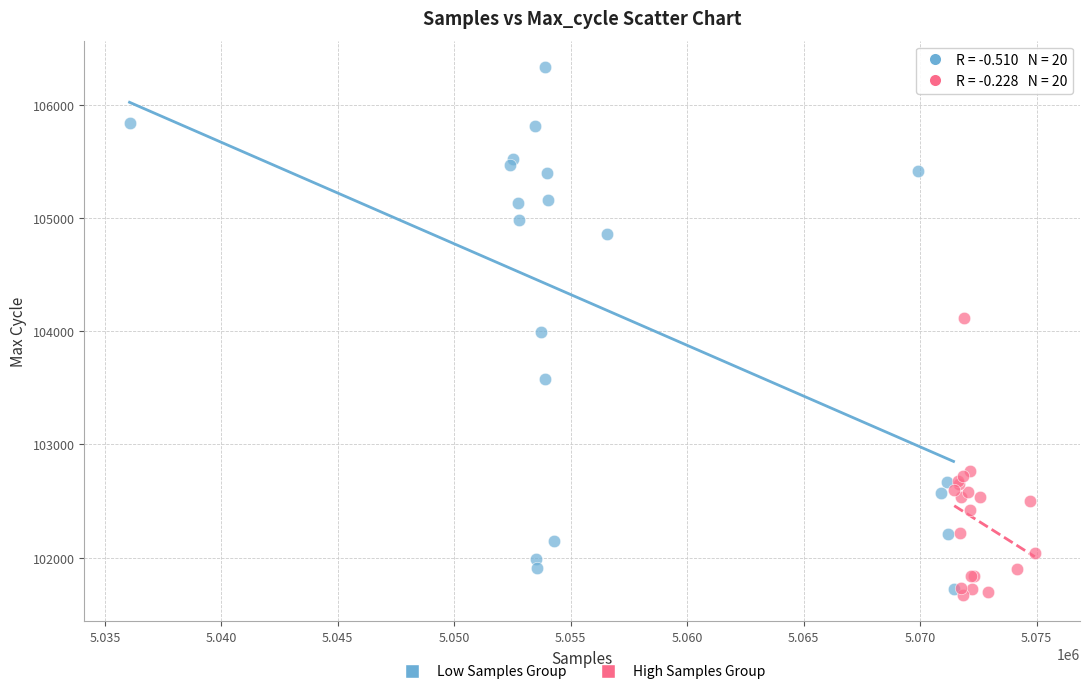

Which series contains the highest Y value?

Low Samples Group